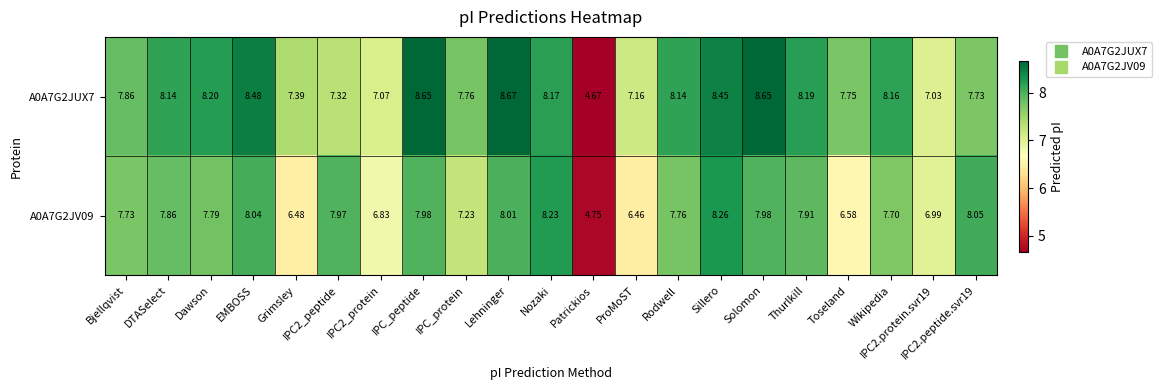

At which label does A0A7G2JV09 first exceed 7?

Bjellqvist